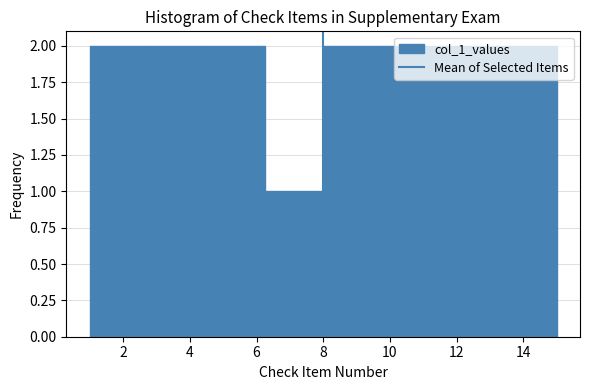

Reading left to right, list every bar in this chart as the range it spans on the x-axis followed by its height. Neither the bar edges nor the heights are printed on the chart, so give them approximately, as read against the axes.

1.00 to 2.75: 2
2.75 to 4.50: 2
4.50 to 6.25: 2
6.25 to 8.00: 1
8.00 to 9.75: 2
9.75 to 11.50: 2
11.50 to 13.25: 2
13.25 to 15.00: 2